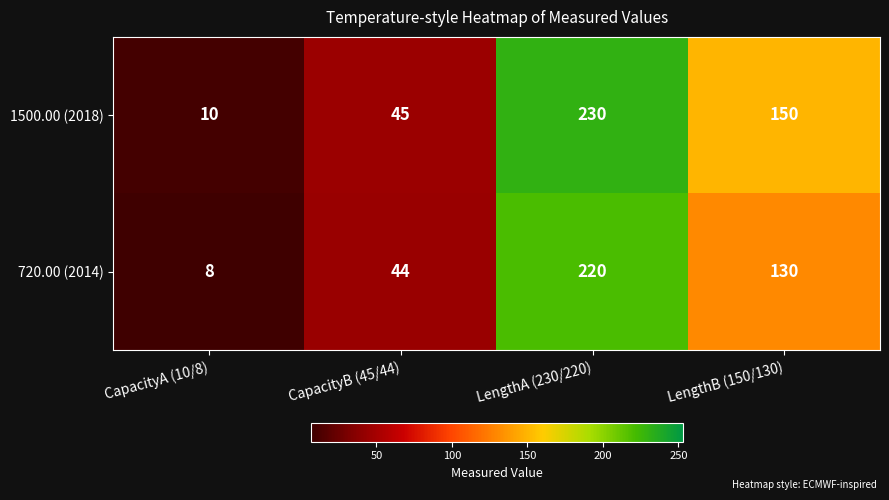

What is the sum of the 720.00 (2014) values at LengthB (150/130) and CapacityA (10/8)?

138